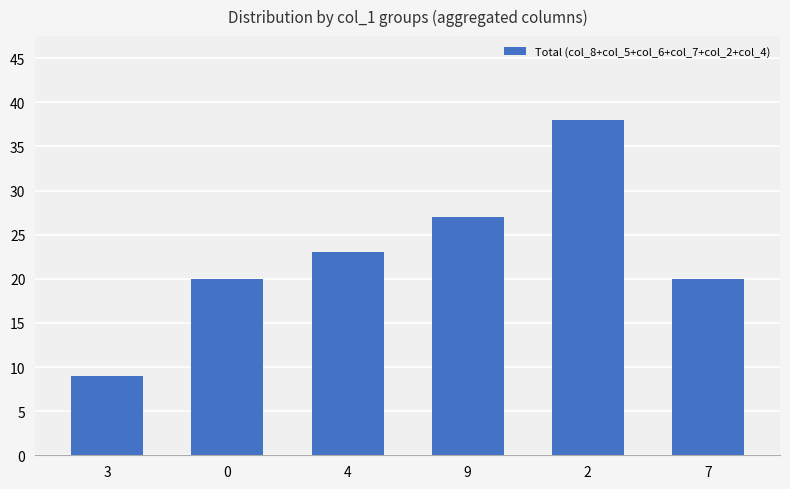

What is the smallest value displayed?

9